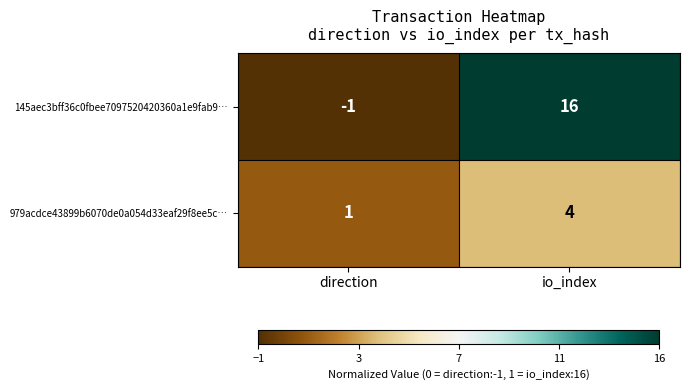

What is the total value across all series at io_index?

20